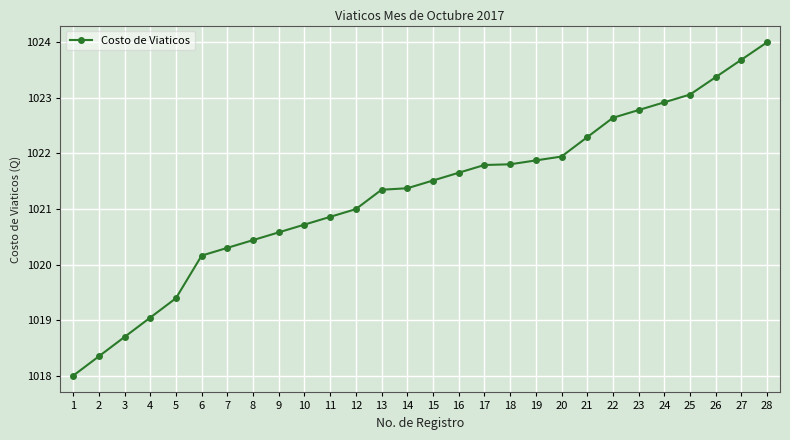

What is the value of the 21st point from the left?

1022.3